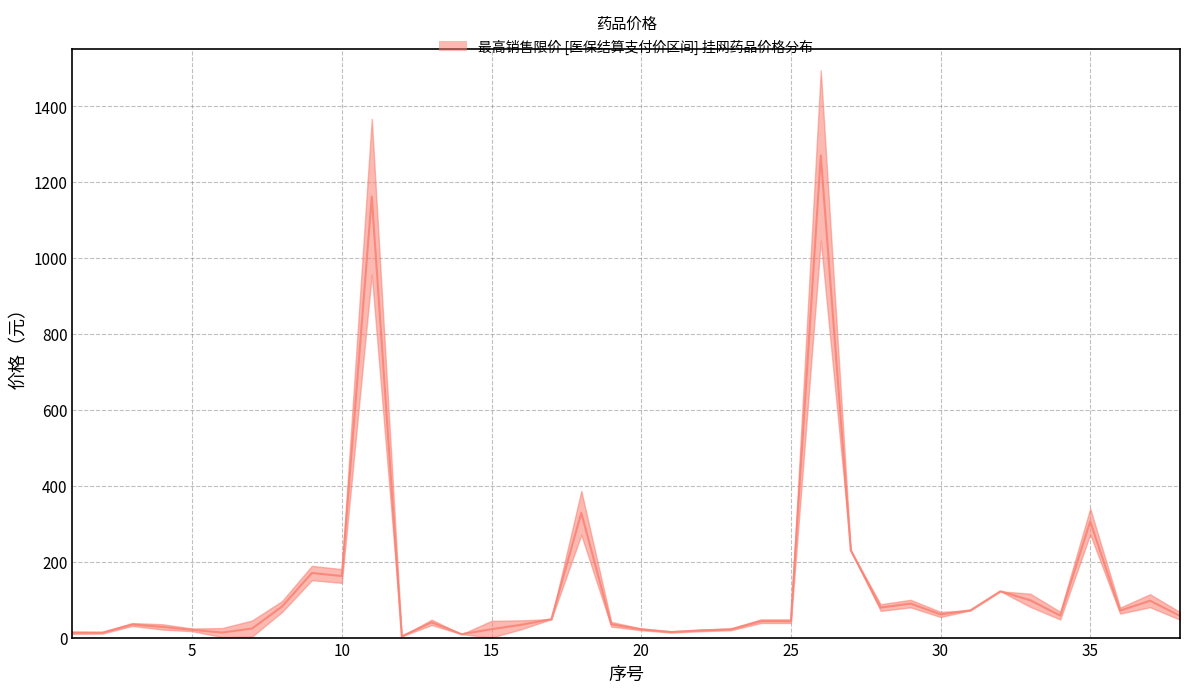

Reading left to right, what are all the values shown in this chart?

12.8	12.8	34.4	28.2	20.4	13.2	23.8	81.6	170.1	162.2	1161.6	3.3	40.1	9.0	22.1	33.8	48.5	328.4	35.1	21.7	14.7	18.9	21.7	43.2	43.2	1269.9	230.0	79.0	89.6	61.1	71.8	122.0	98.3	57.8	306.0	71.1	97.1	57.1